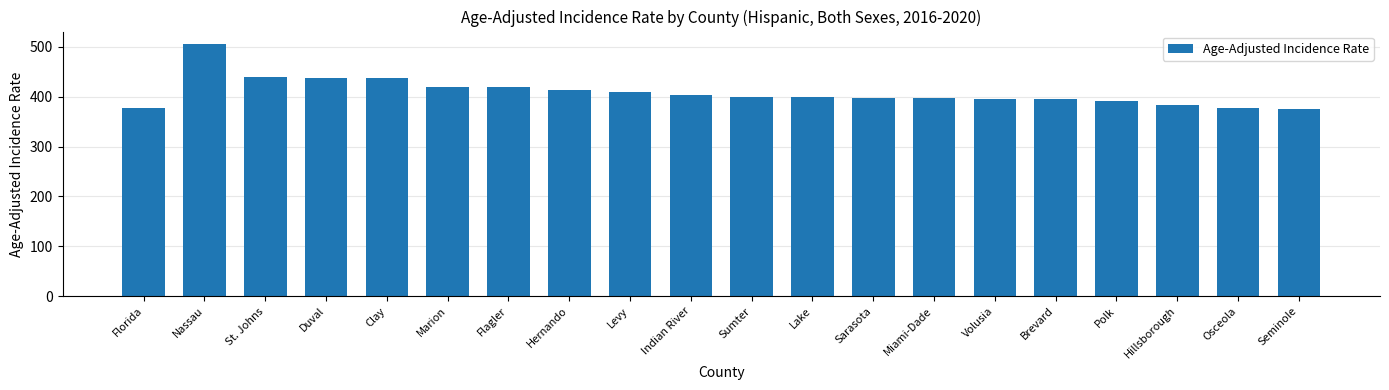

Approximately how many times larger is the value at Indian River compared to Seminole?

1.1